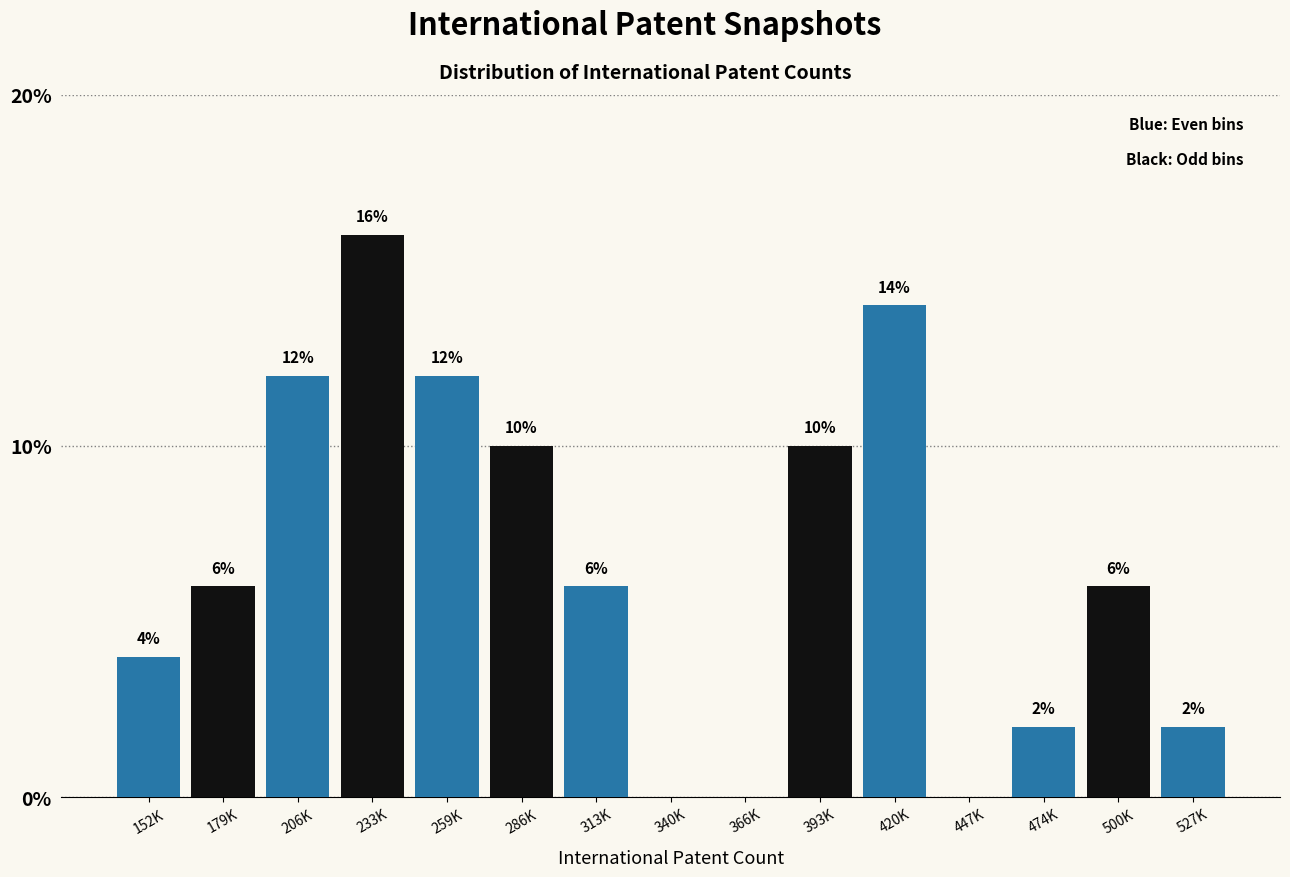

Reading left to right, list all the values displayed in this chart.

152K=4.0	179K=6.0	206K=12.0	233K=16.0	259K=12.0	286K=10.0	313K=6.0	340K=0.0	366K=0.0	393K=10.0	420K=14.0	447K=0.0	474K=2.0	500K=6.0	527K=2.0